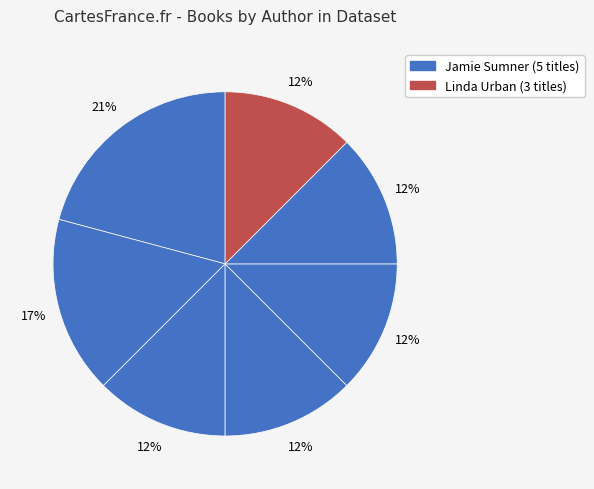

How many slices are in this pie chart?

7